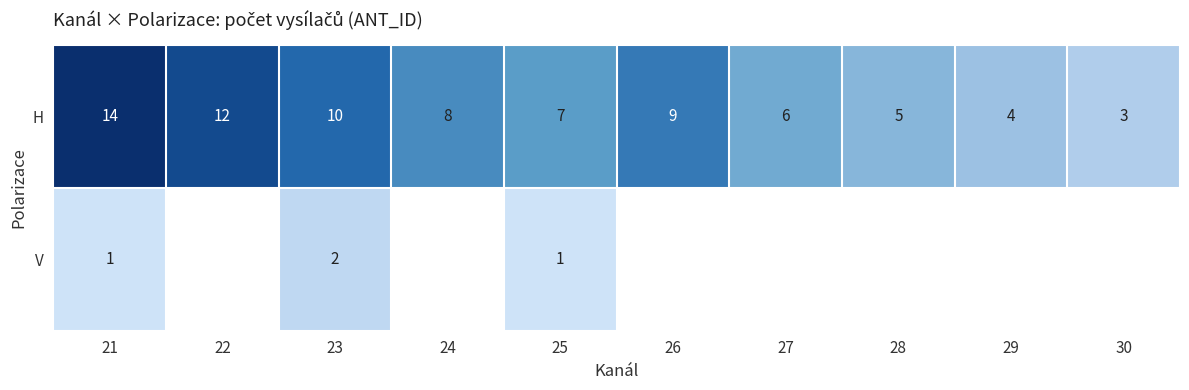

What is the difference between the second highest and minimum values in the H series?

9